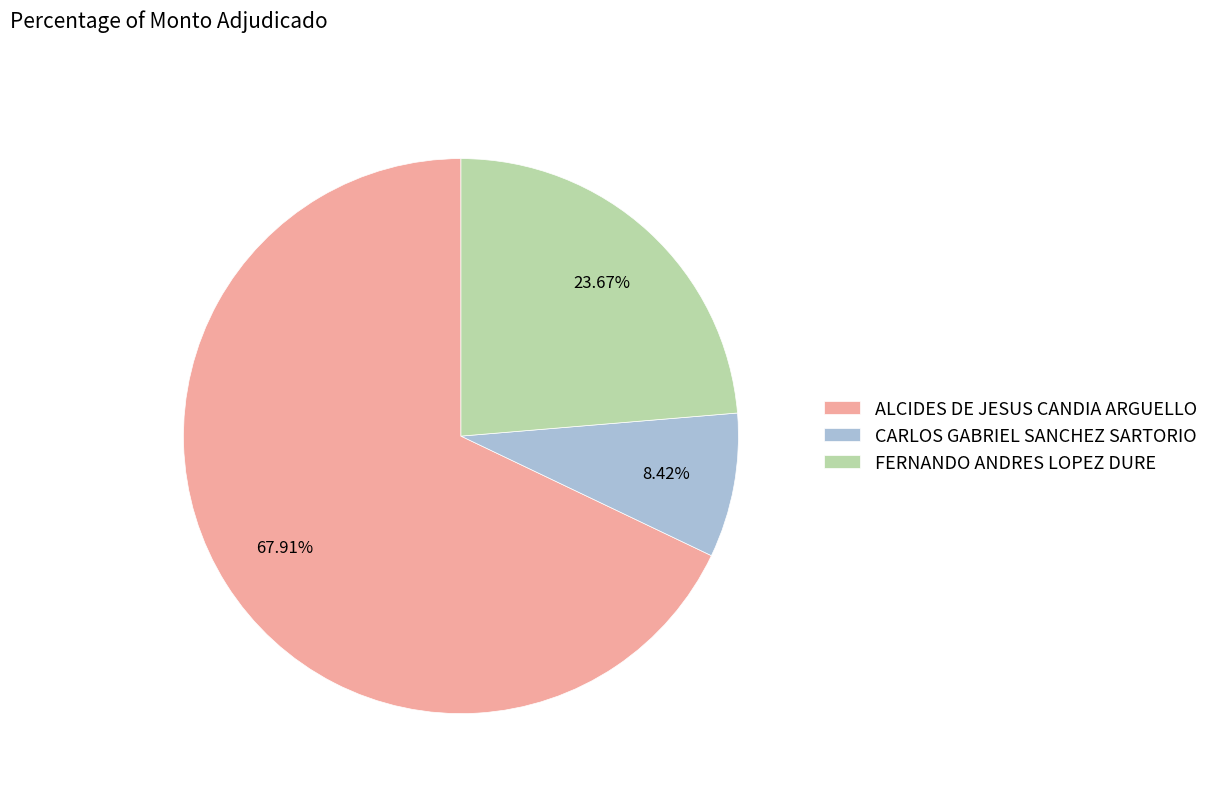

Which has a higher value, ALCIDES DE JESUS CANDIA ARGUELLO or FERNANDO ANDRES LOPEZ DURE?

ALCIDES DE JESUS CANDIA ARGUELLO